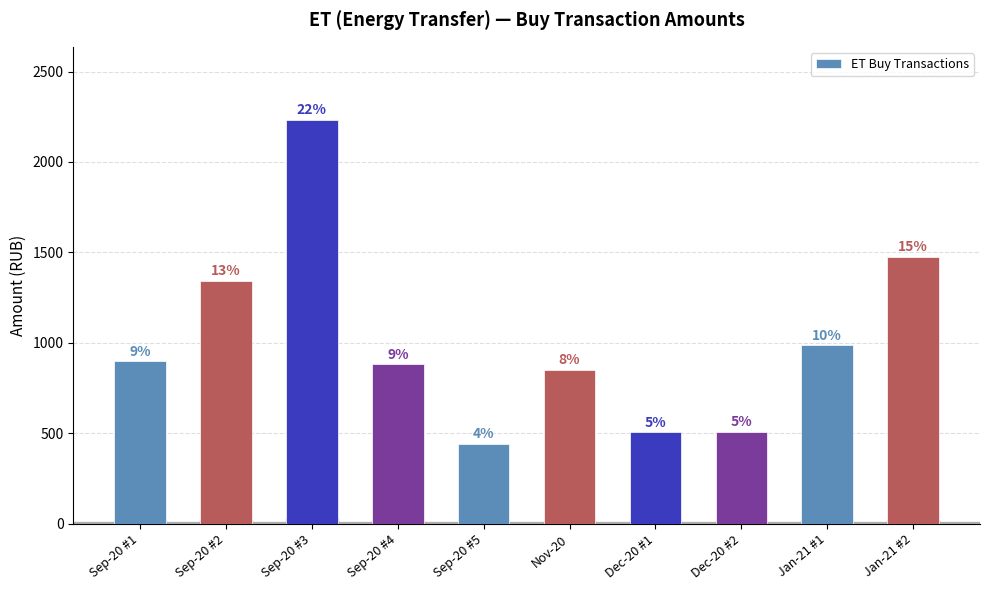

Reading left to right, list all the values displayed in this chart.

896.6	1344.1	2234.6	880.9	440.4	849.3	504.9	507.5	985.1	1476.9